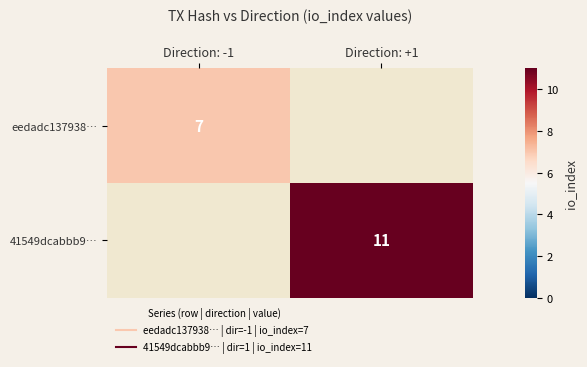

At which label does eedadc137938… reach its minimum?

Direction: -1